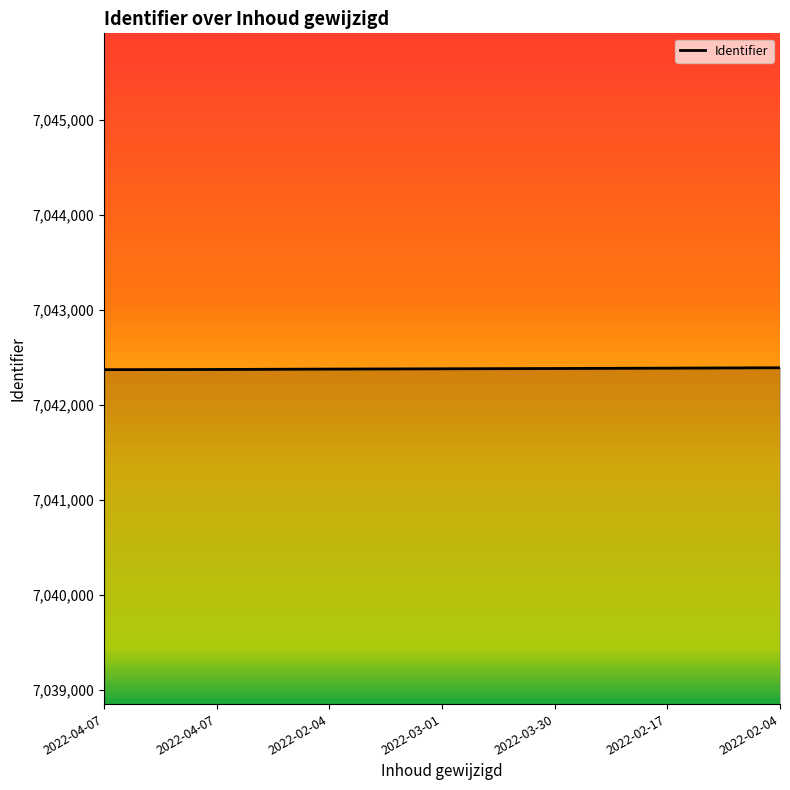

How many categories are shown in the chart?

7